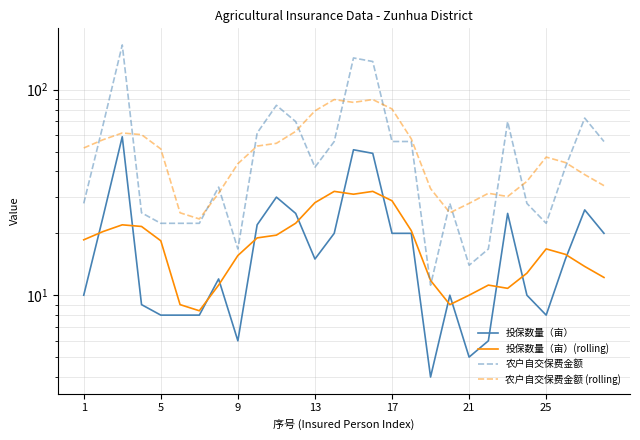

At how many categories does at least one series exceed 153?

1